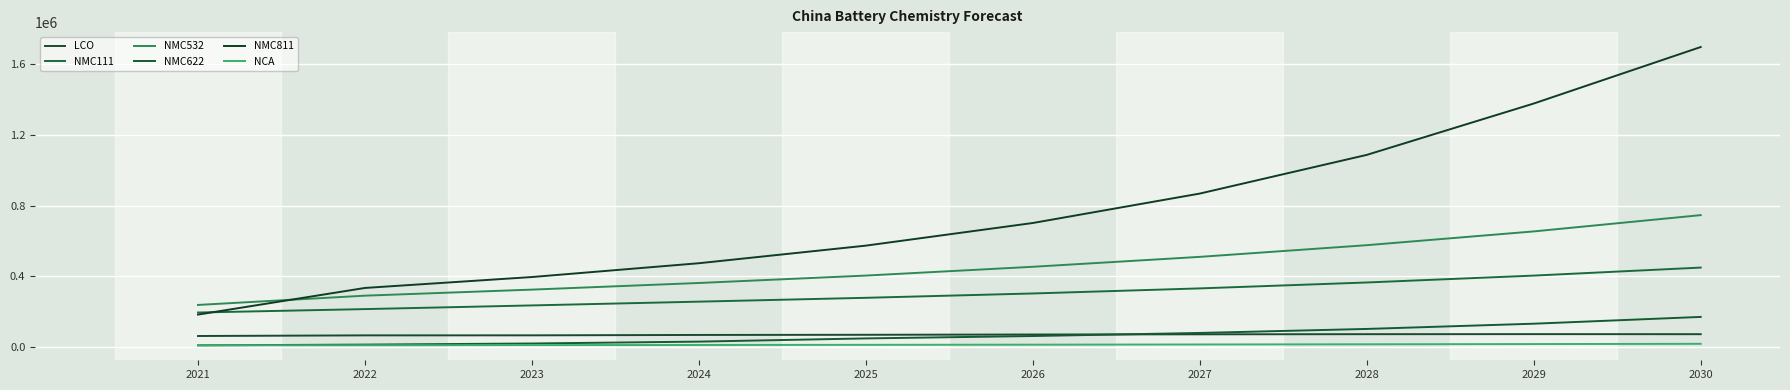

List the series in order of their peak value, highest first.

NMC811, NMC532, NMC111, NMC622, LCO, NCA